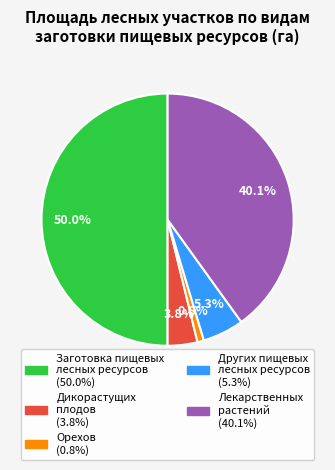

Does Других пищевых лесных ресурсов represent more than half of the total?

No